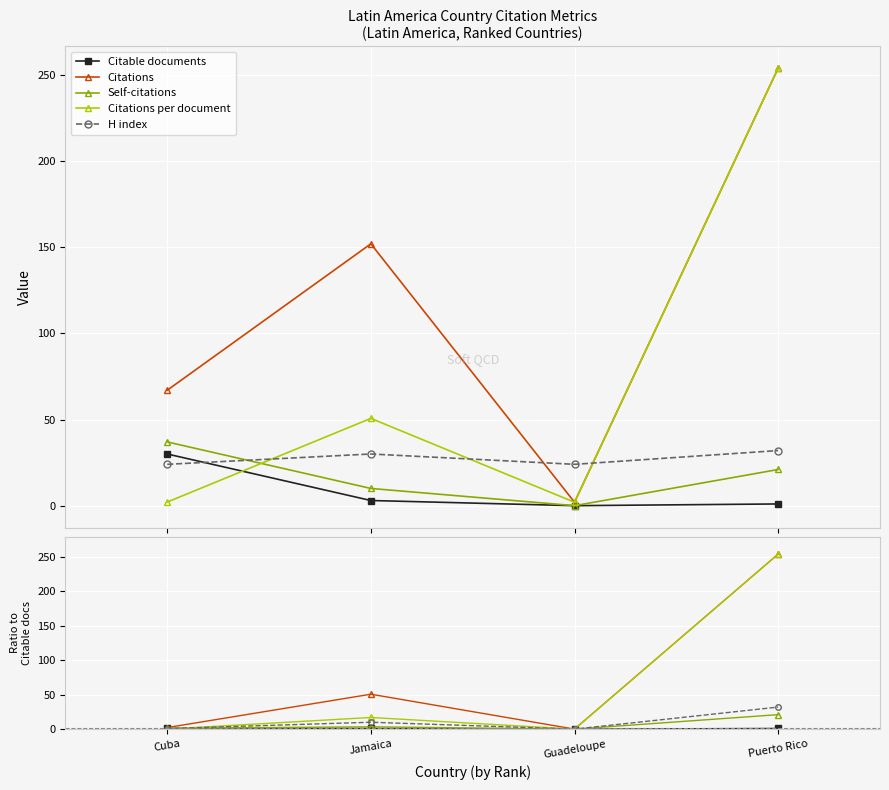

How many lines are shown in the chart?

5